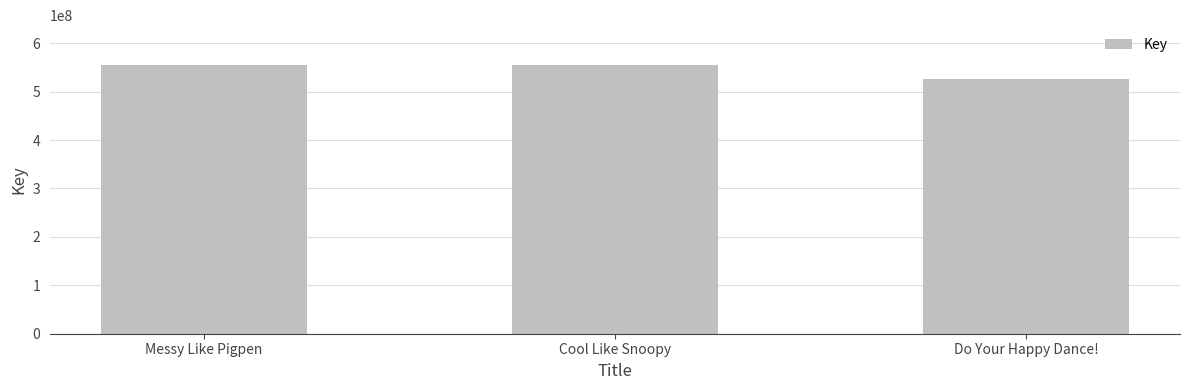

Count the number of categories in the chart.

3